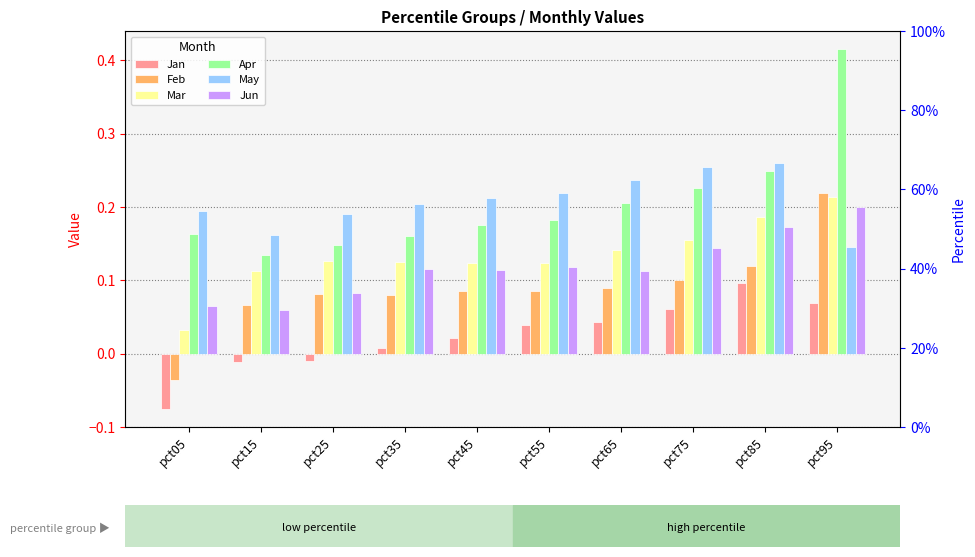

Where does the Feb series first go above 0?

pct15